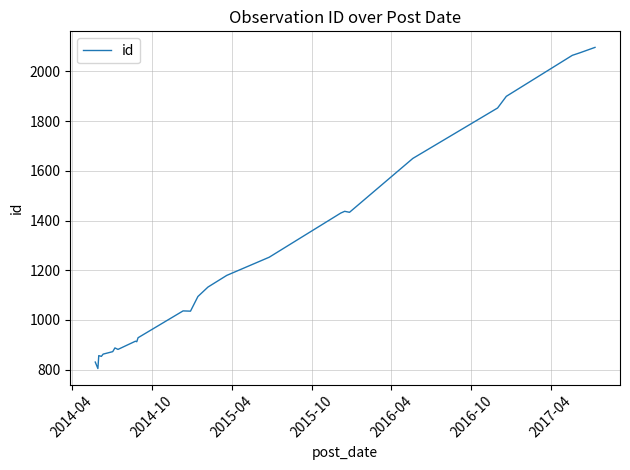

What is the minimum value shown in the chart?

804